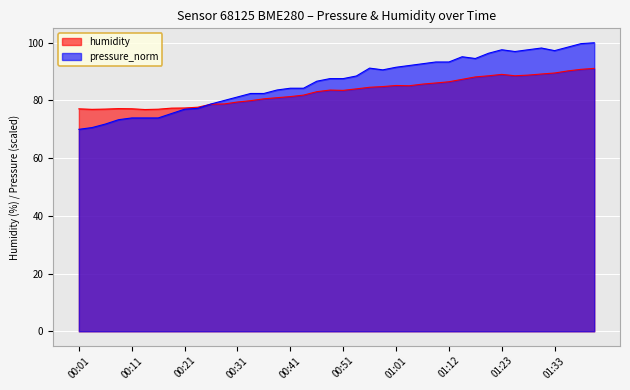

True or false: humidity and pressure_norm intersect in this chart.

True